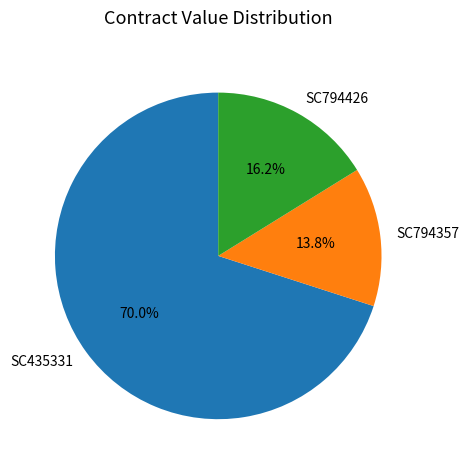

Is the sum of SC794357 and SC435331 greater than half?

Yes